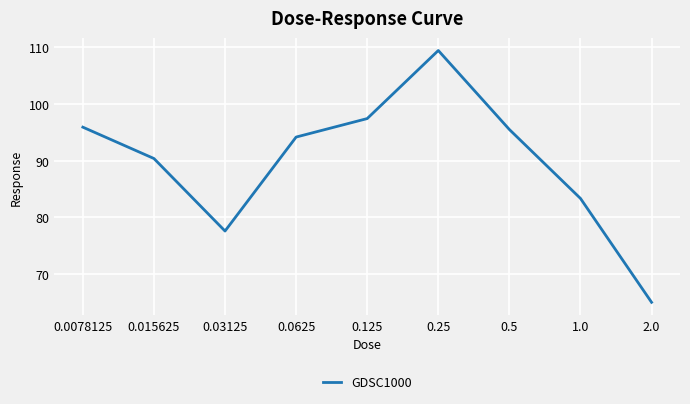

Reading left to right, what are all the values shown in this chart?

0.0078125=95.9	0.015625=90.4	0.03125=77.6	0.0625=94.1	0.125=97.4	0.25=109.4	0.5=95.5	1.0=83.3	2.0=65.0